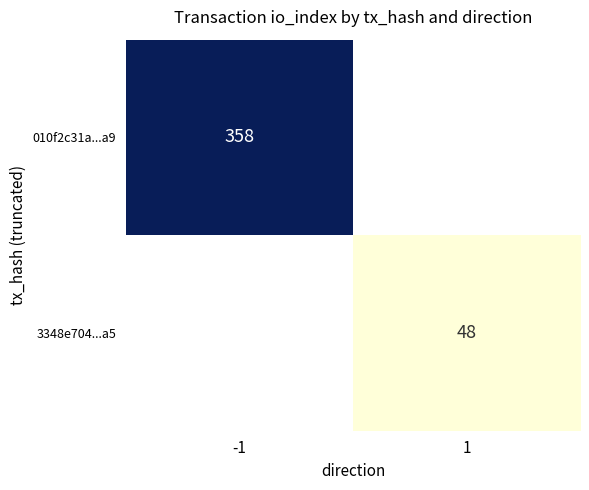

The 3348e704...a5 series shows 22.0 at 1. True or false?

False